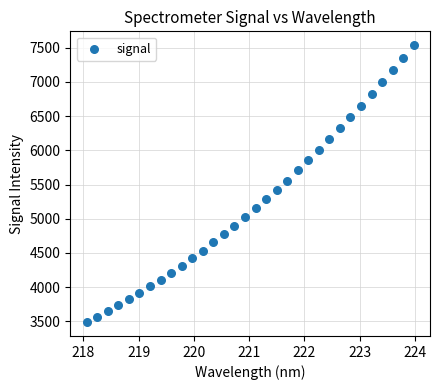

What is the range of X values (max minus min)?

5.9